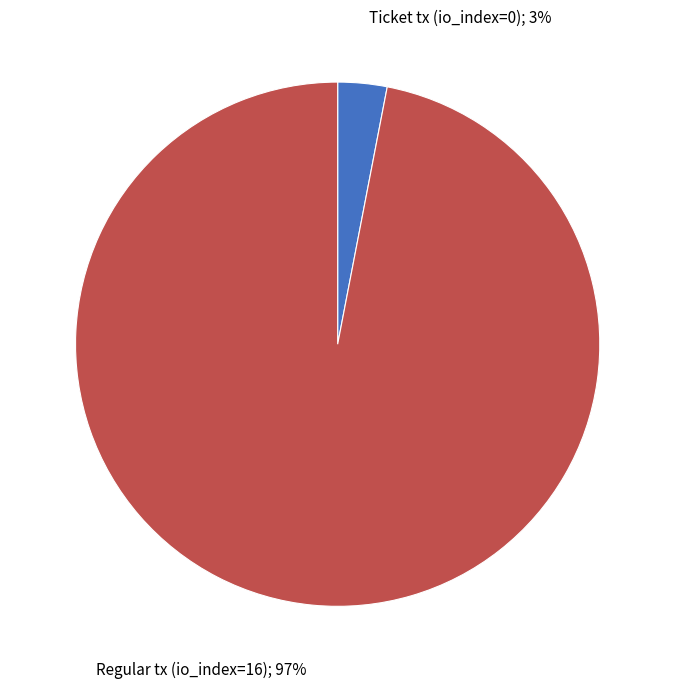

Count the number of slices in the pie.

2